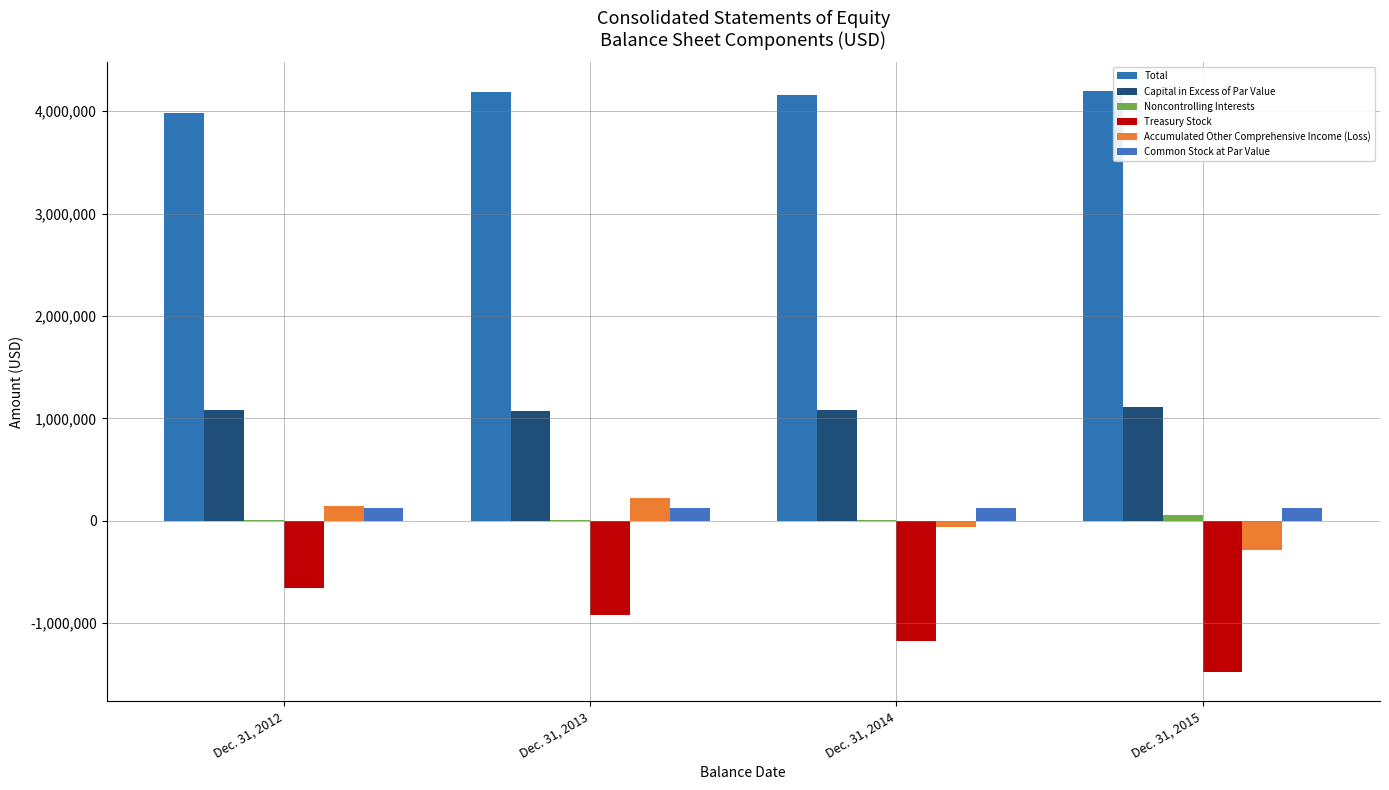

How many groups of bars are there?

4